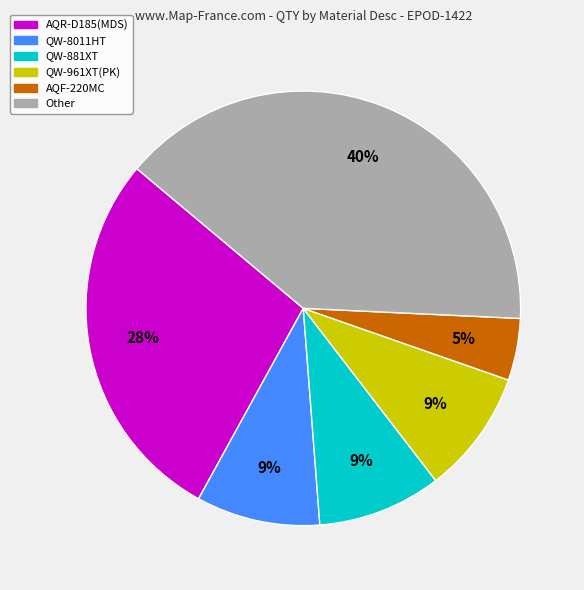

Does any single category account for the majority?

No